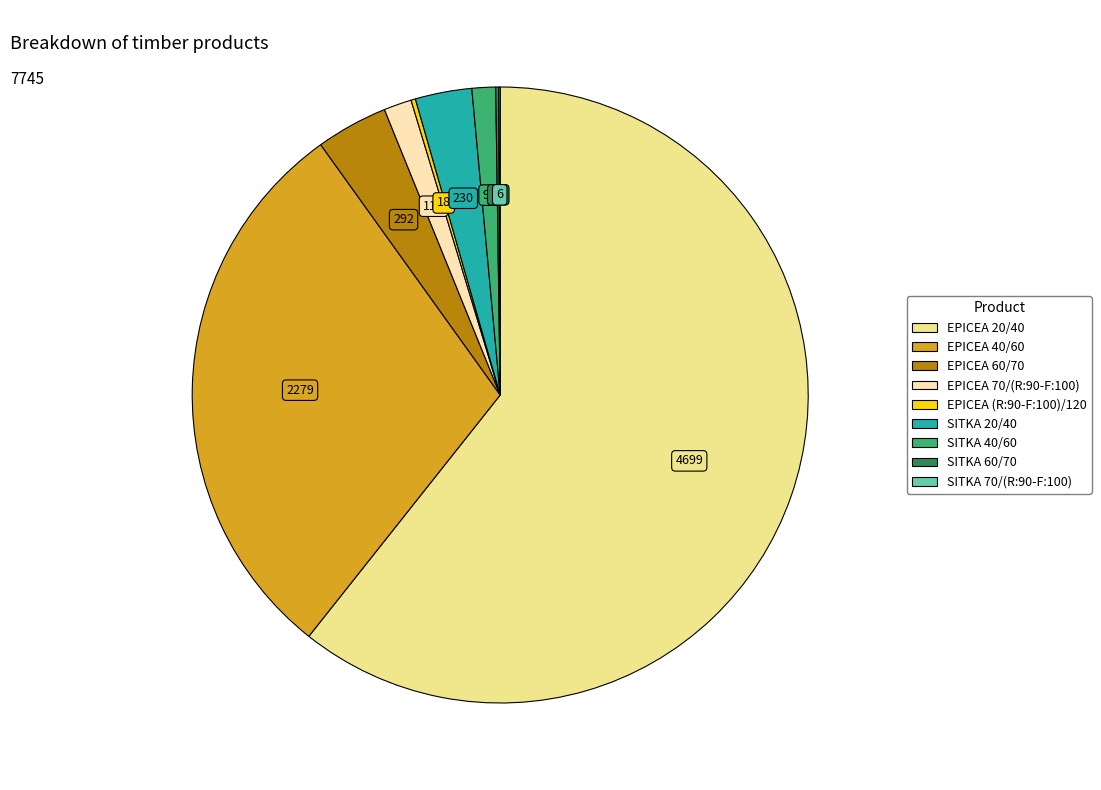

Does EPICEA 20/40 account for over 50% of the chart?

Yes